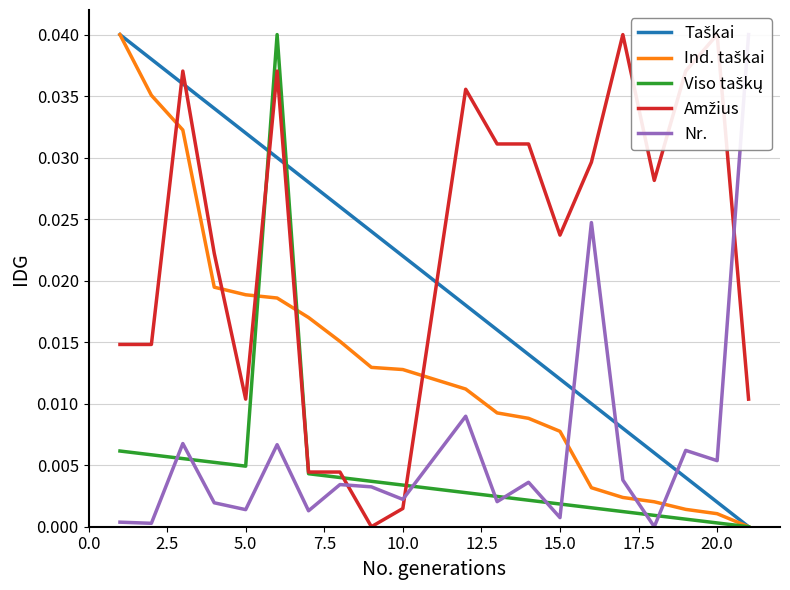

At how many categories does at least one series exceed 0?

20